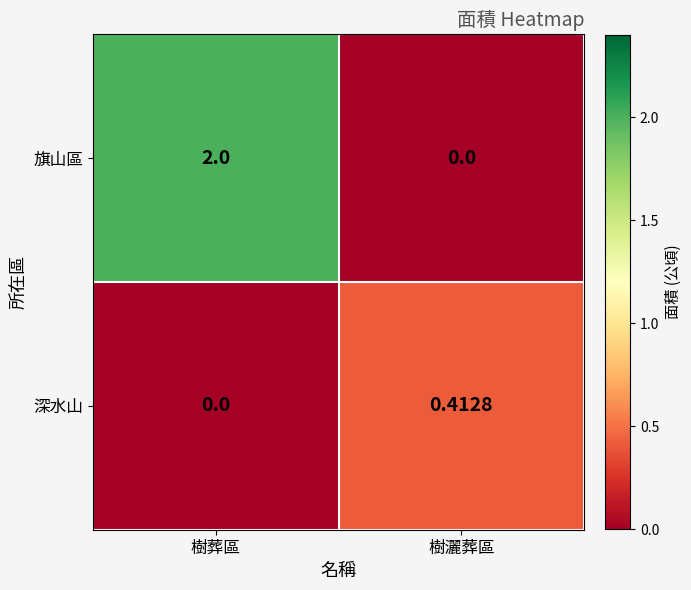

List the series in order of their overall mean, lowest first.

深水山, 旗山區